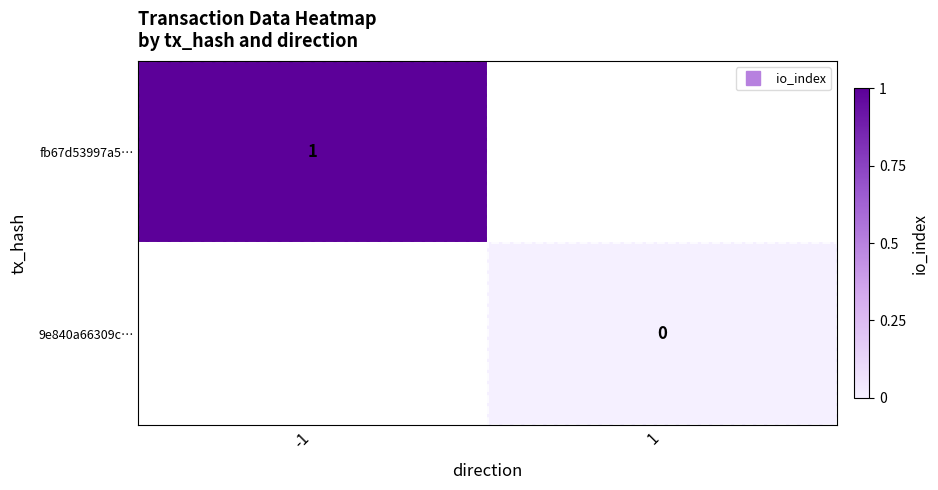

Count the number of categories in the chart.

2